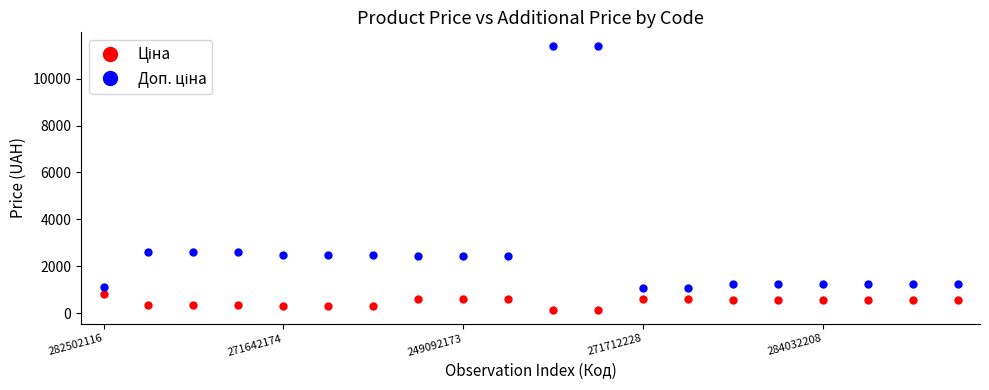

What is the maximum value shown in the chart?

11410.0